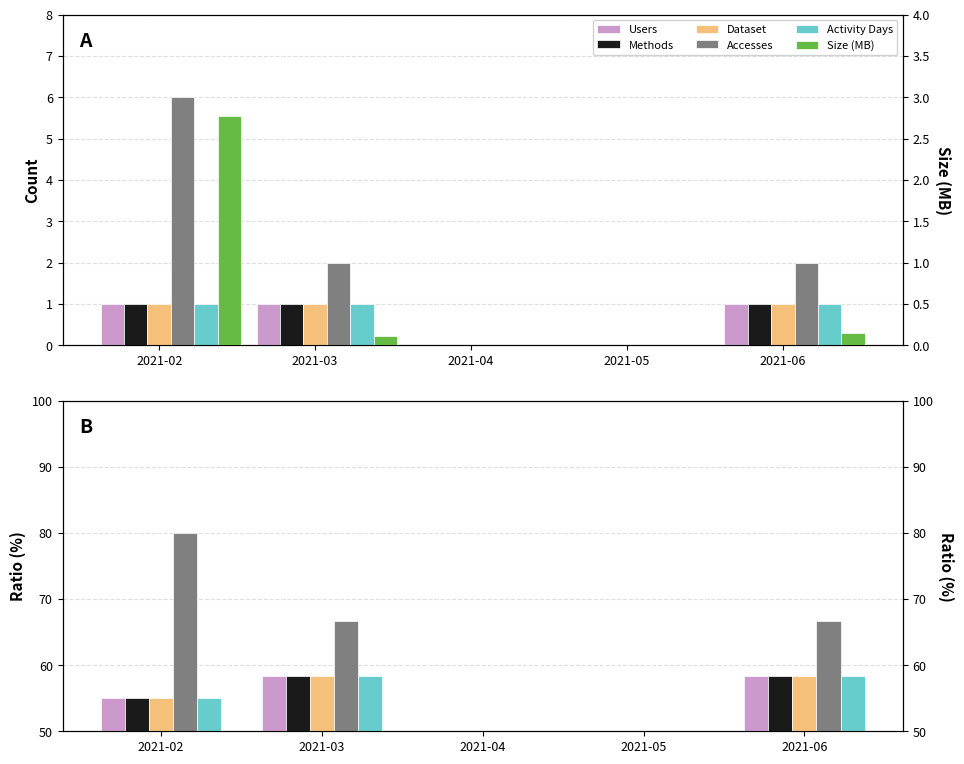

Read the Methods value at 2021-06.

58.3